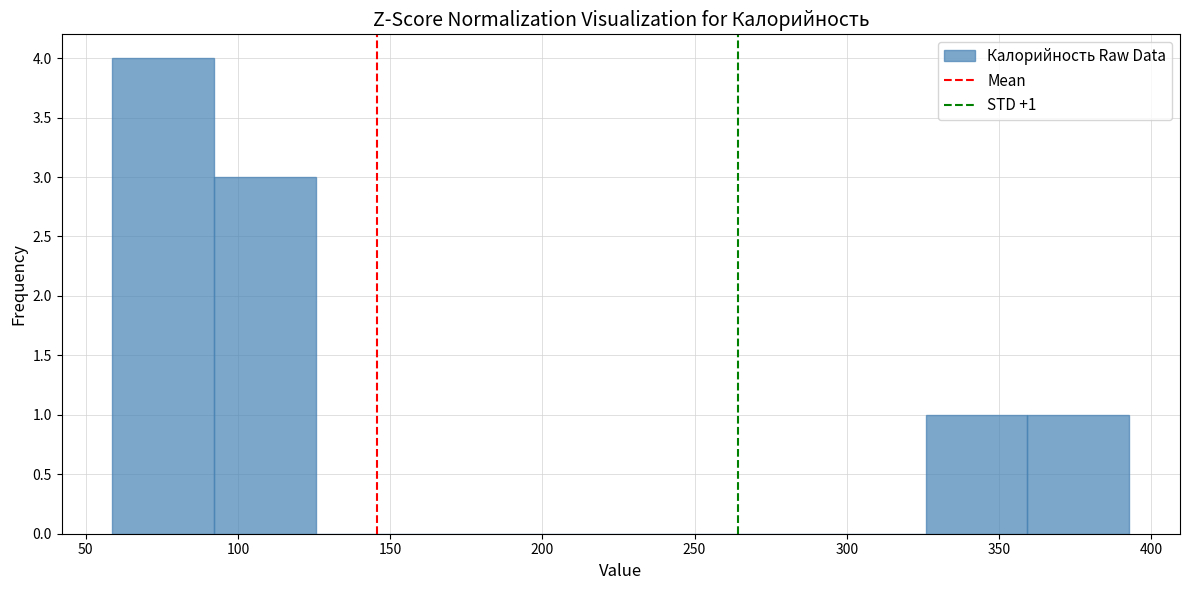

Over which range of the x-axis is the bar tallest?

60 to 90